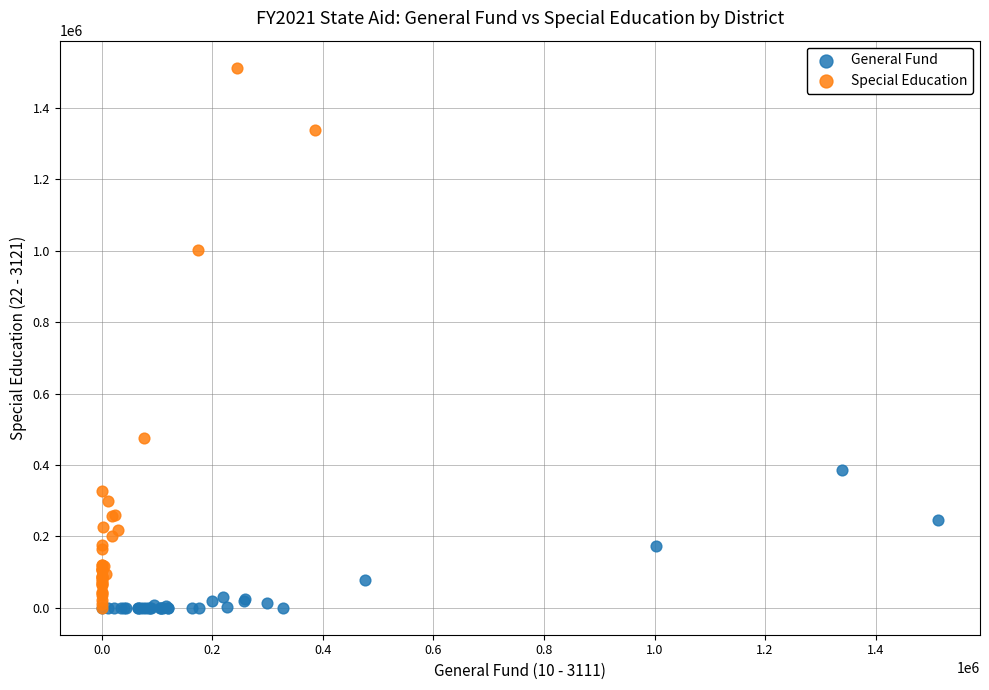

Which series reaches the maximum Y coordinate?

Special Education